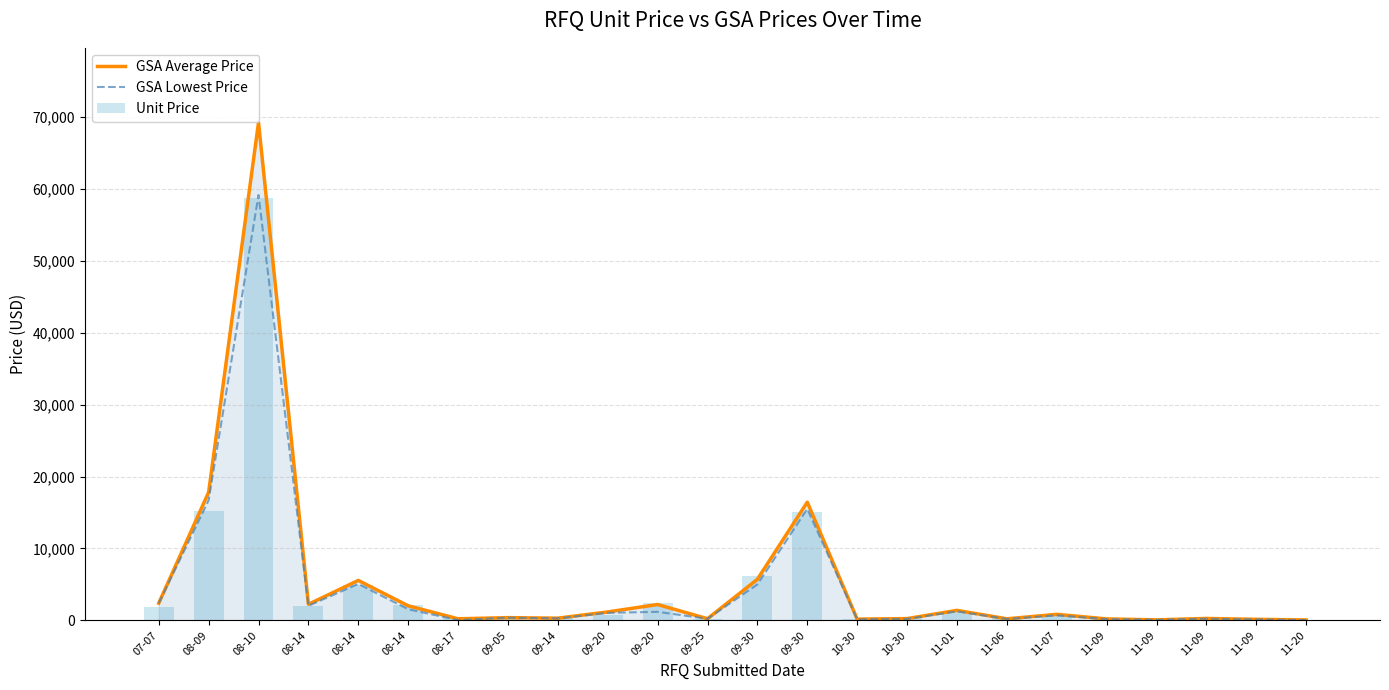

What is the difference between the second highest and minimum values in the GSA Average Price series?

17743.7